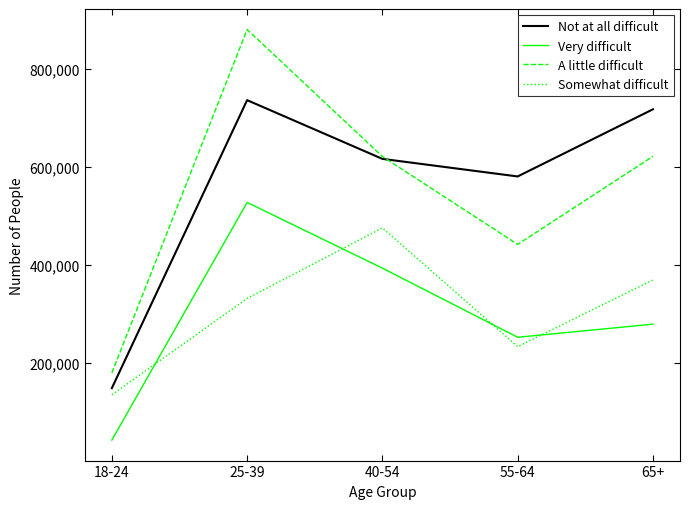

What is the lowest value of the Somewhat difficult series?

135809